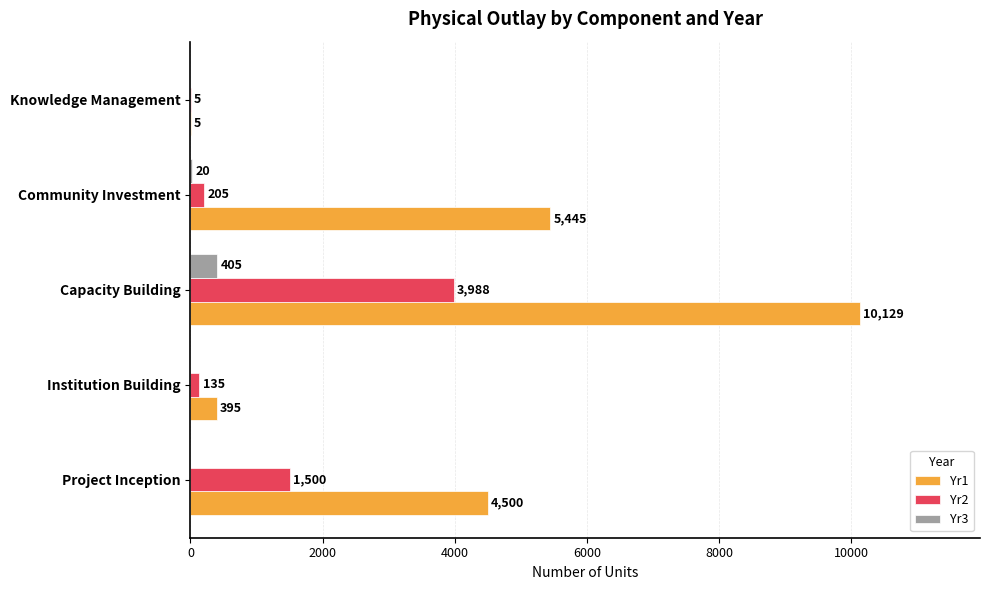

At which category is the sum across all series the highest?

Capacity Building